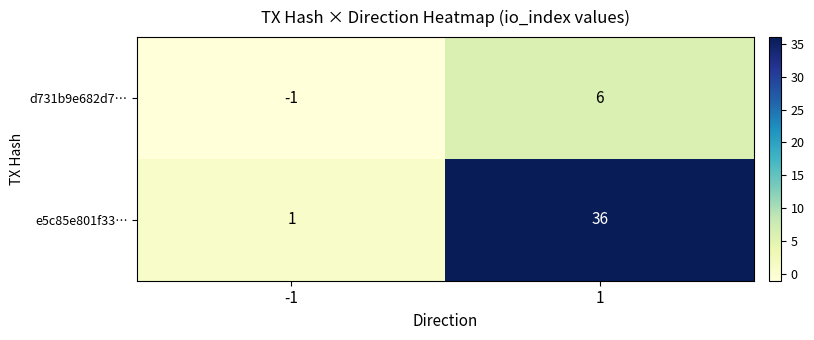

How many data points in d731b9e682d7… are less than 6?

1